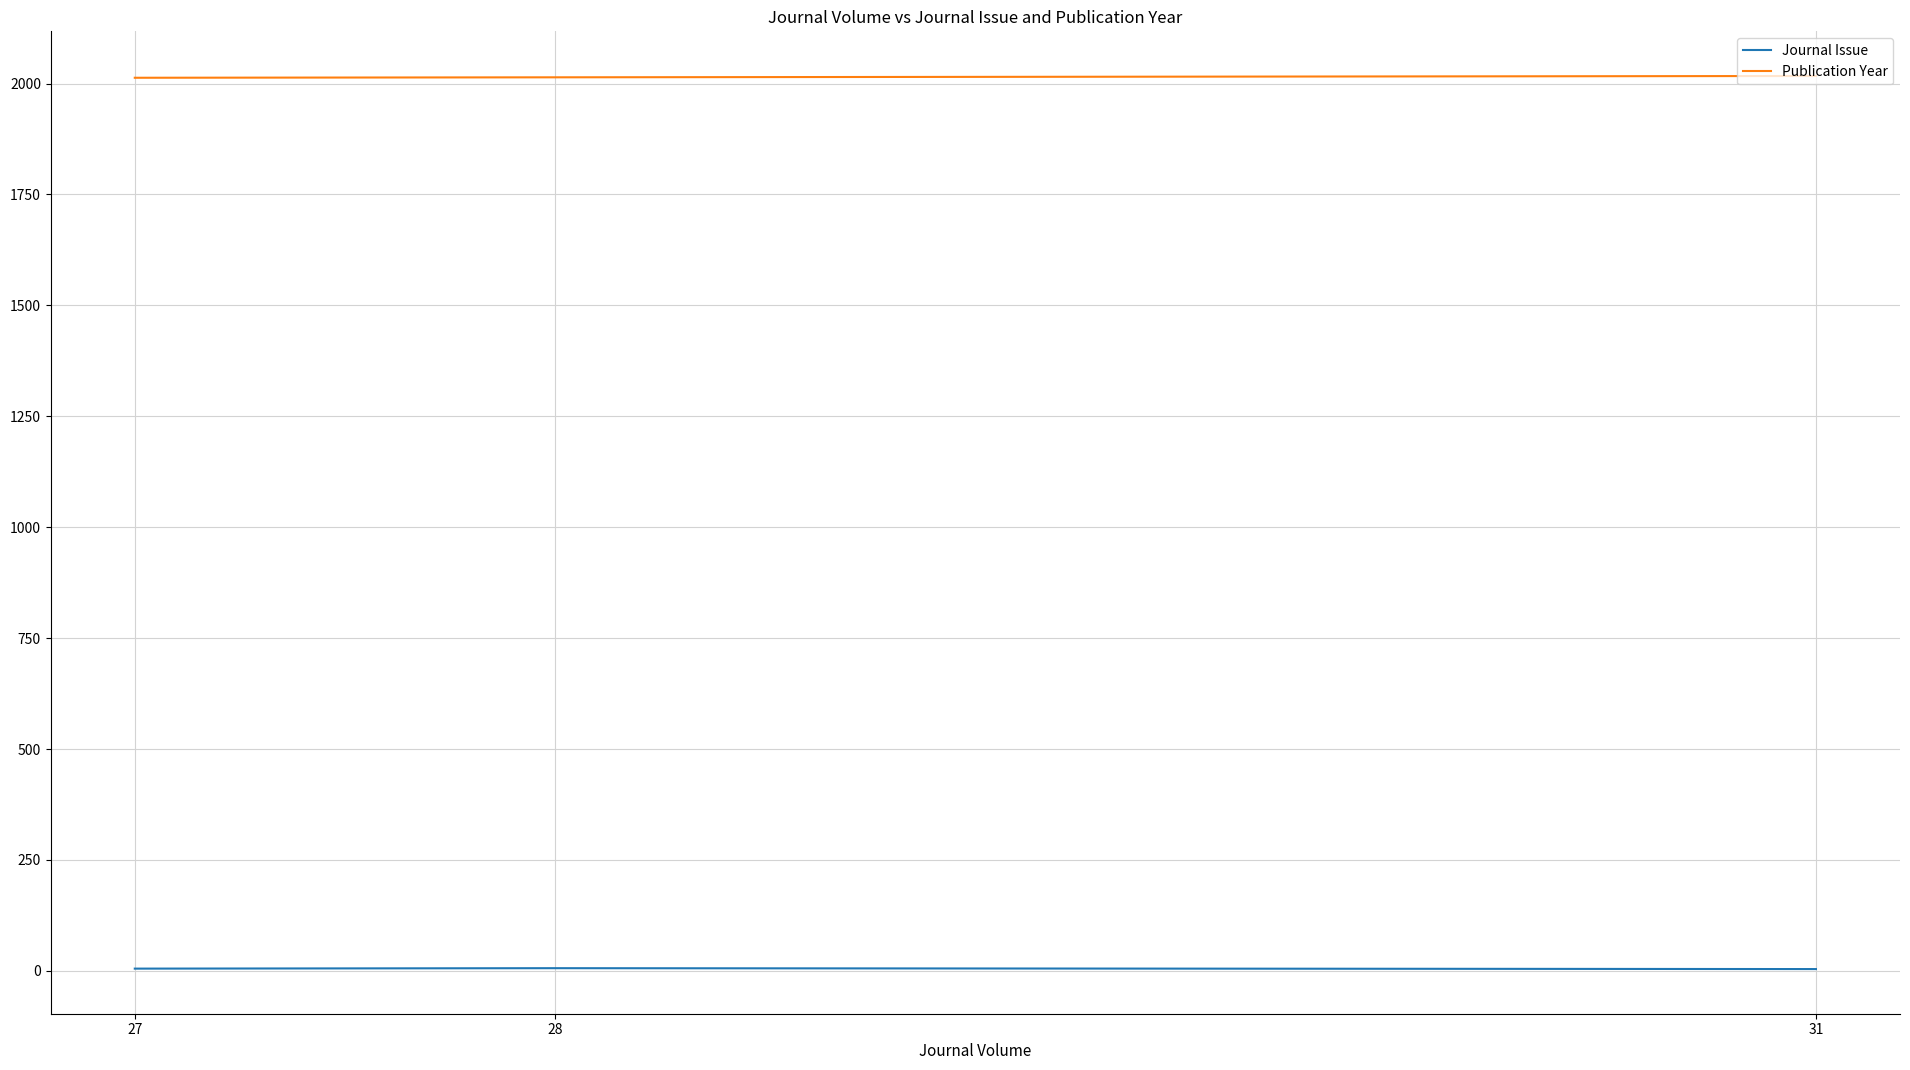

List the series in order of their peak value, highest first.

Publication Year, Journal Issue